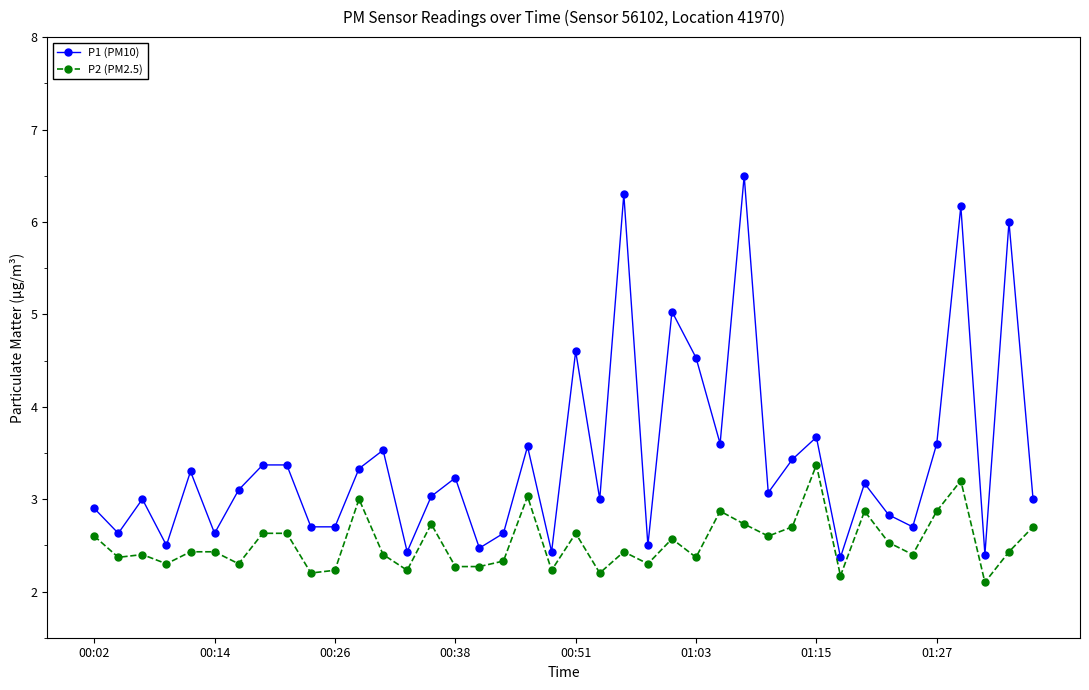

What is the value of the P1 (PM10) point at the 27th from the left?

3.6